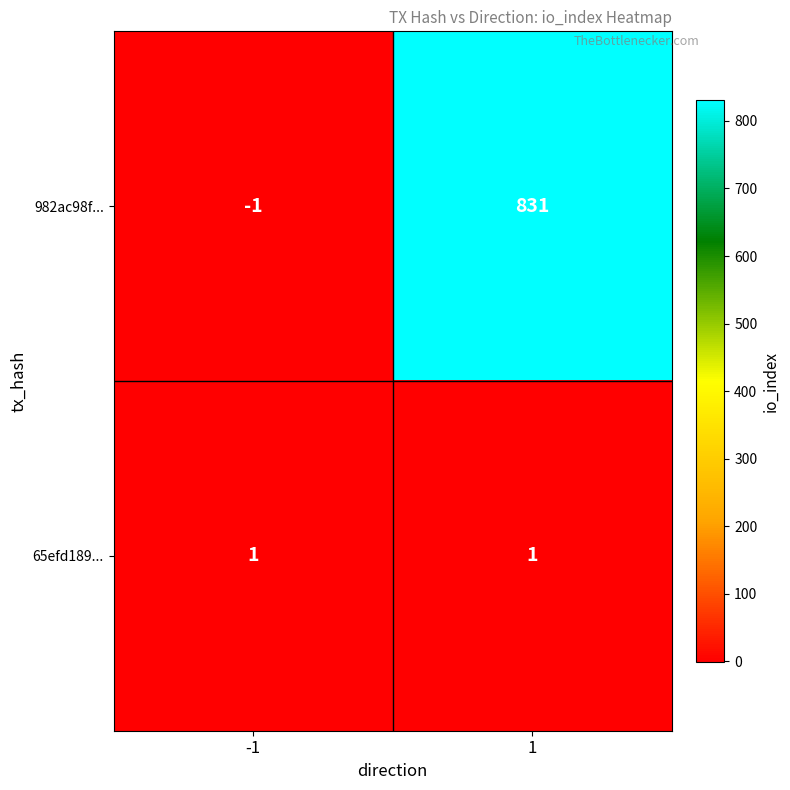

Between -1 and 1, which series saw the biggest shift?

982ac98f...